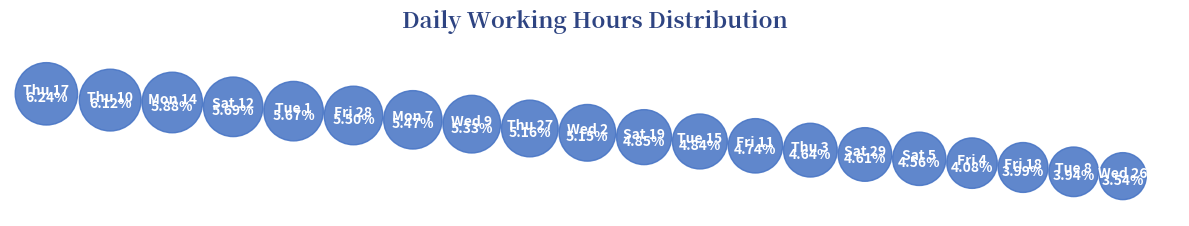

What is the smallest slice in the pie chart?

Wed 26